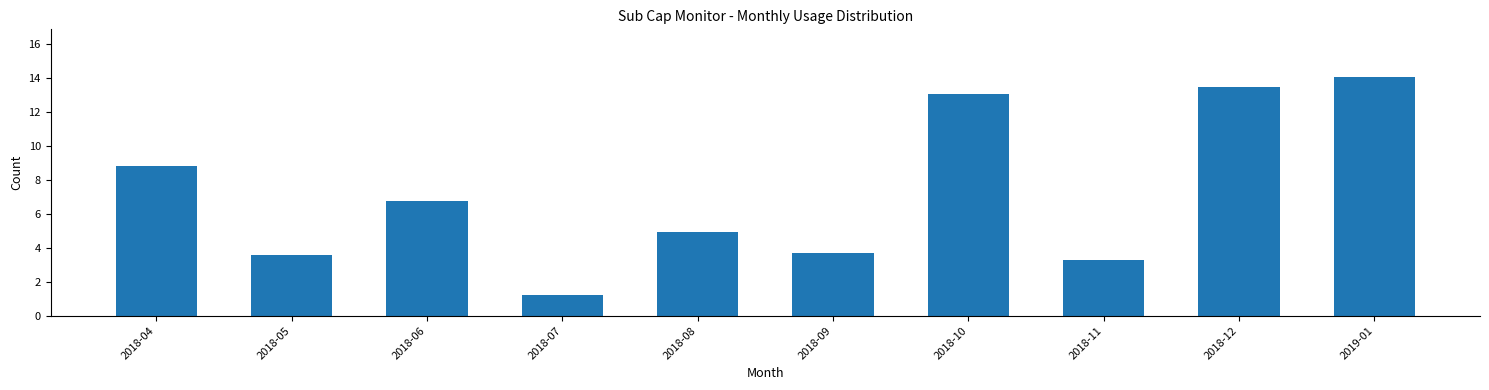

Reading left to right, transcribe all the data shown in this chart.

8.8	3.6	6.7	1.2	4.9	3.7	13.0	3.3	13.5	14.1